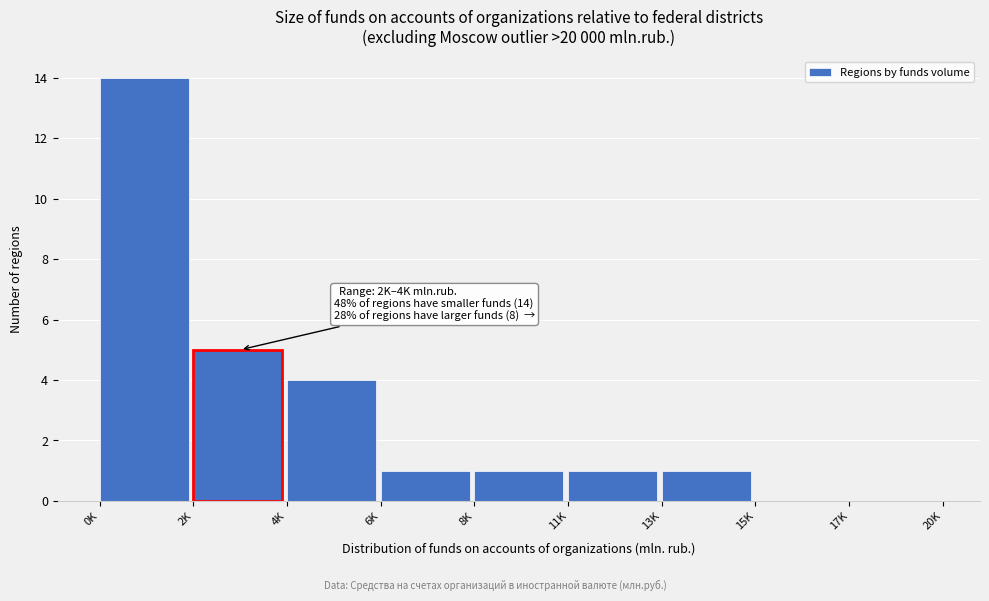

Reading left to right, transcribe all the data shown in this chart.

0K=14	2K=5	4K=4	6K=1	8K=1	11K=1	13K=1	15K=0	17K=0